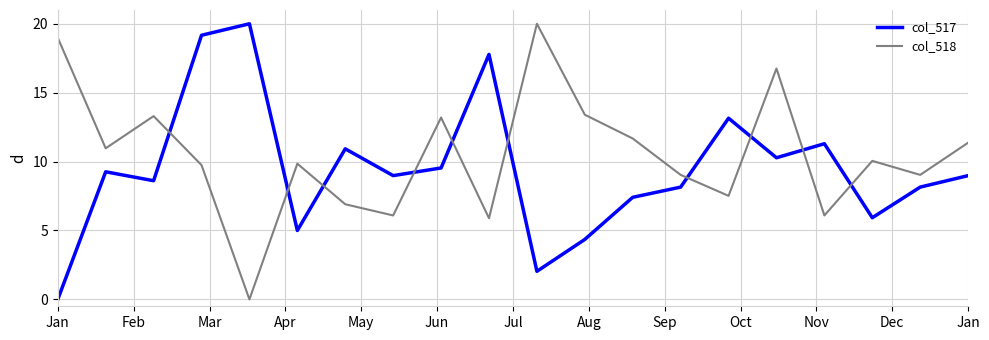

Count the number of data series in this chart.

2